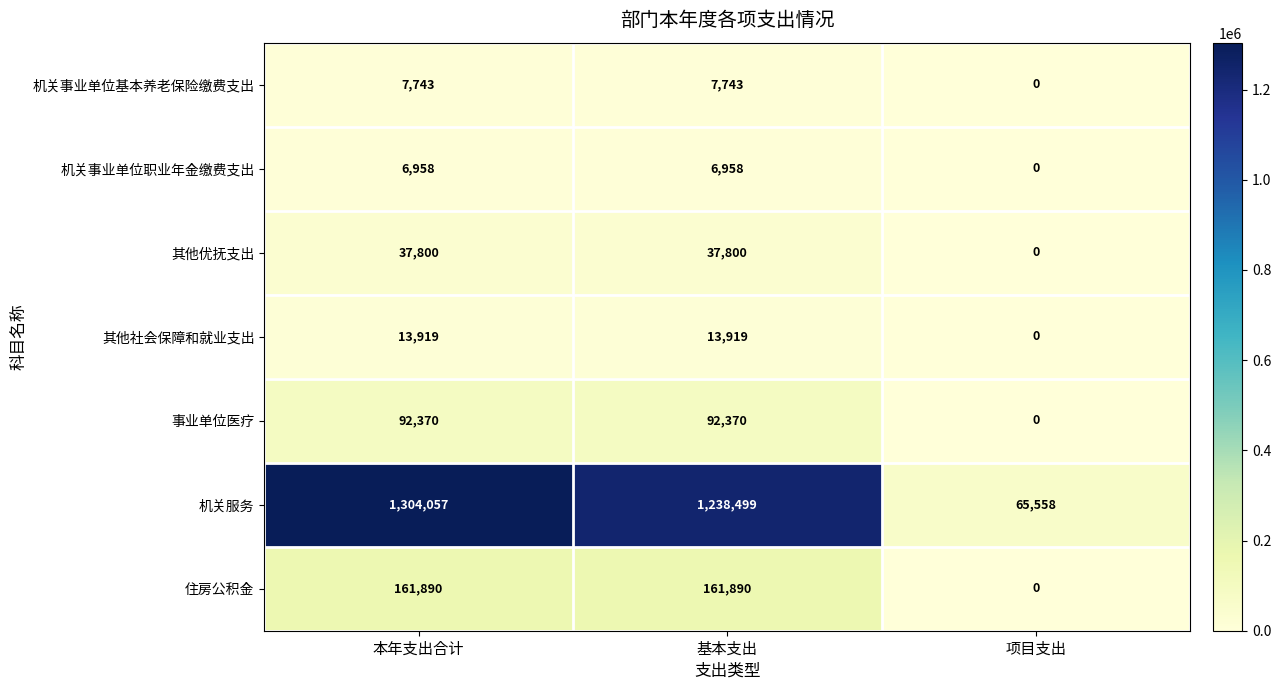

Count the number of data series in this chart.

7